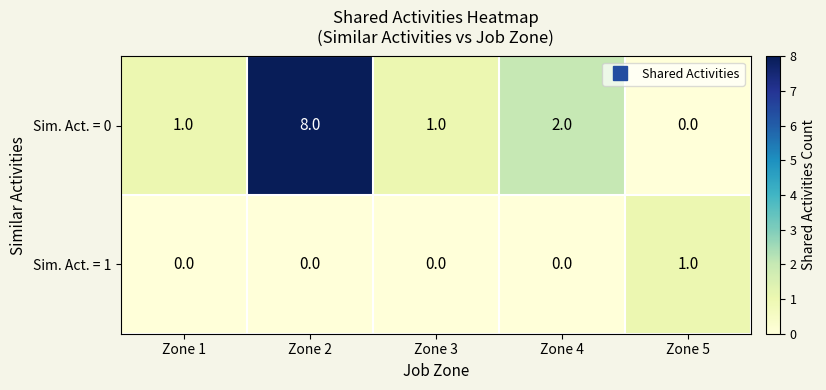

What is the sum of the Sim. Act. = 0 values at Zone 4 and Zone 1?

3